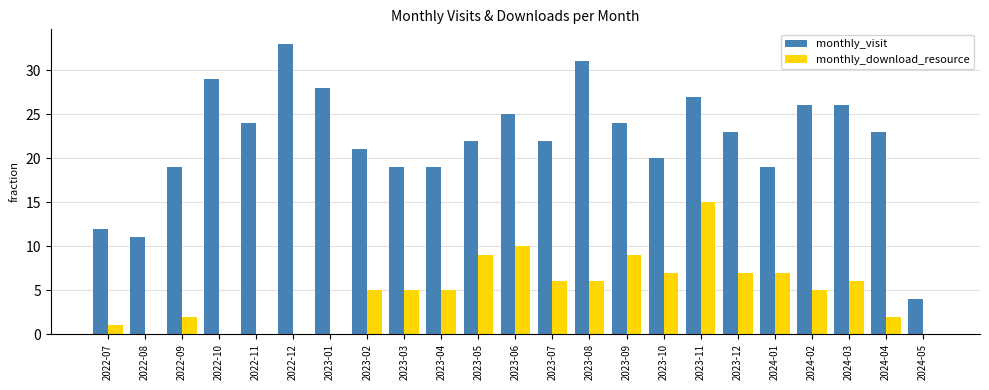

Which series changed the most between 2023-07 and 2024-05?

monthly_visit